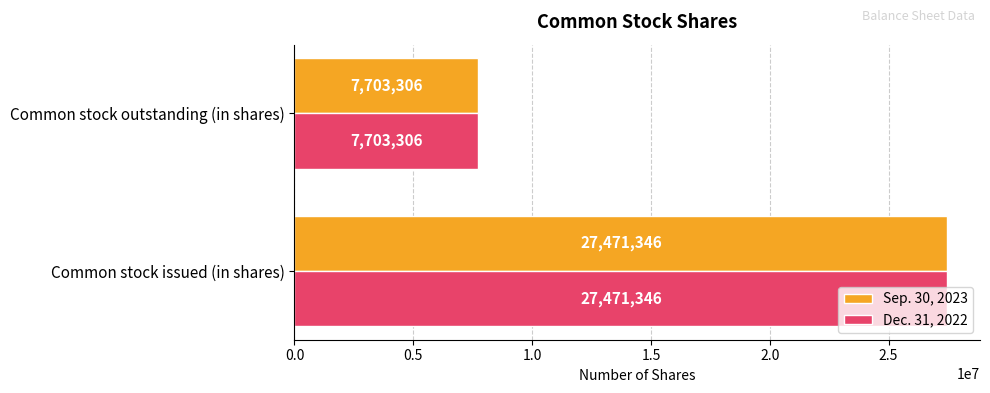

What is the difference between the maximum and minimum values in the Dec. 31, 2022 series?

19768040